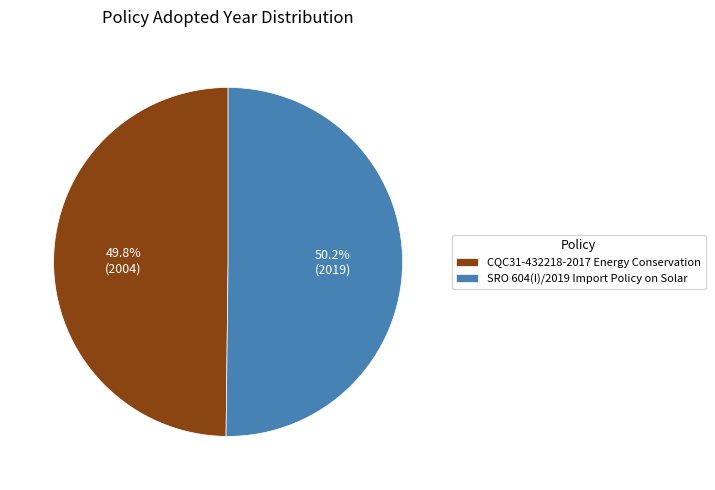

True or false: CQC31-432218-2017 Energy Conservation accounts for 55% of the total.

False